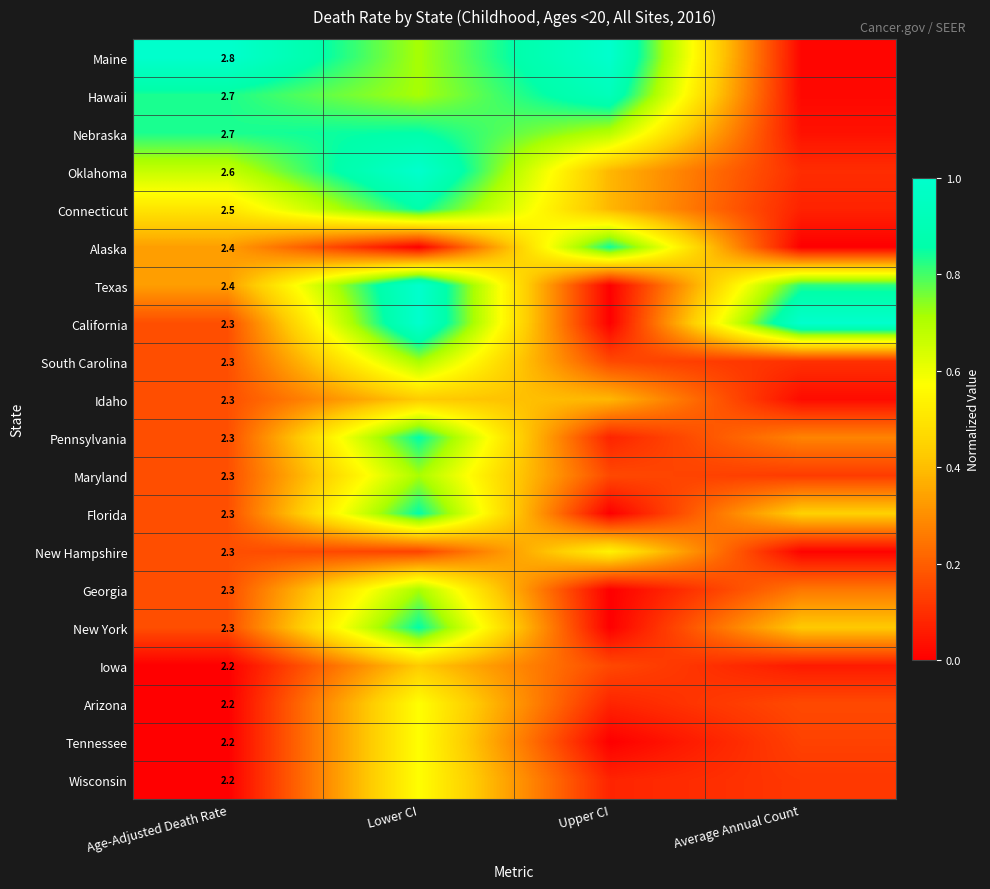

What is the difference between the maximum and second lowest values in the Idaho series?

0.3